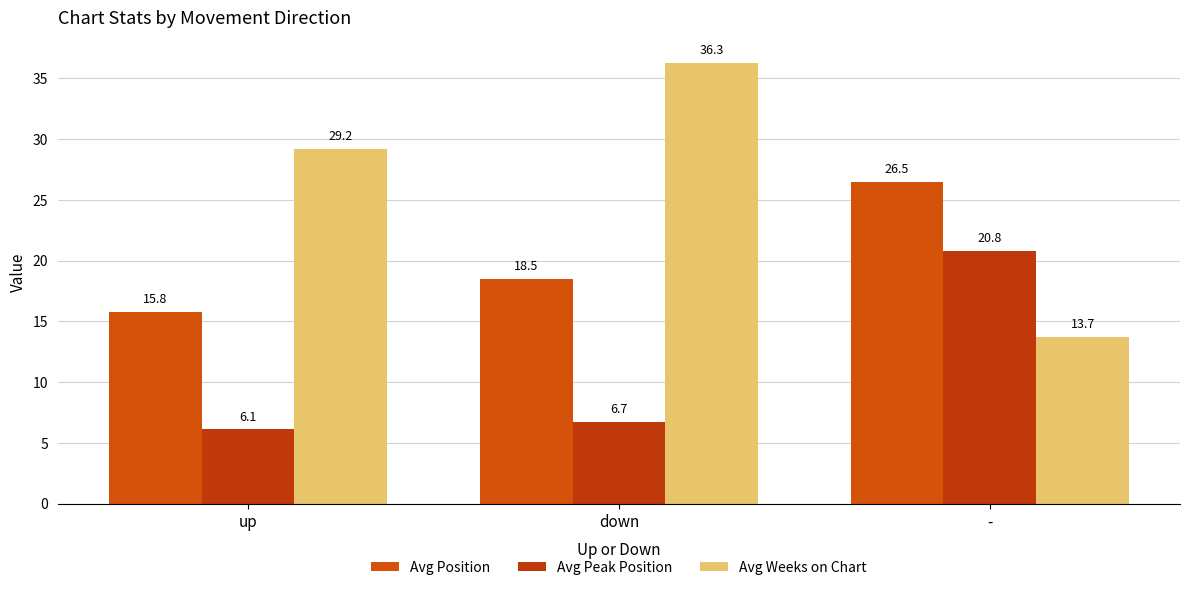

Rank the series by their maximum value, from highest to lowest.

Avg Weeks on Chart, Avg Position, Avg Peak Position